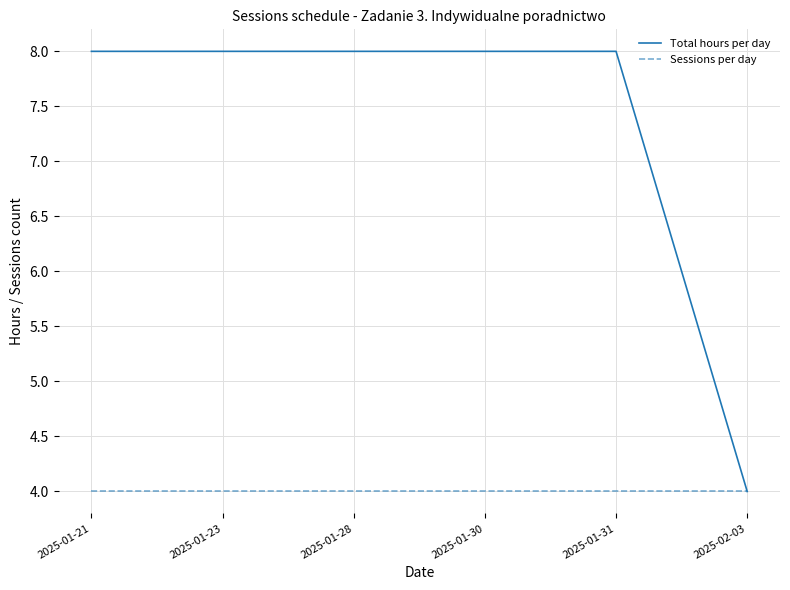

What is the spread (max minus min) of values at 2025-01-31?

4